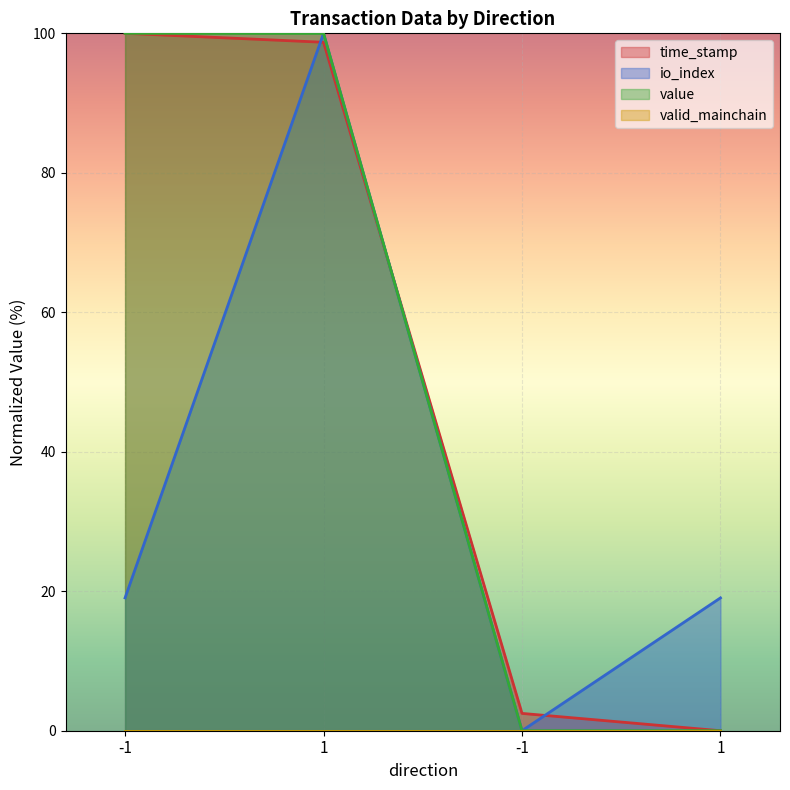

How many values in time_stamp are above zero?

3